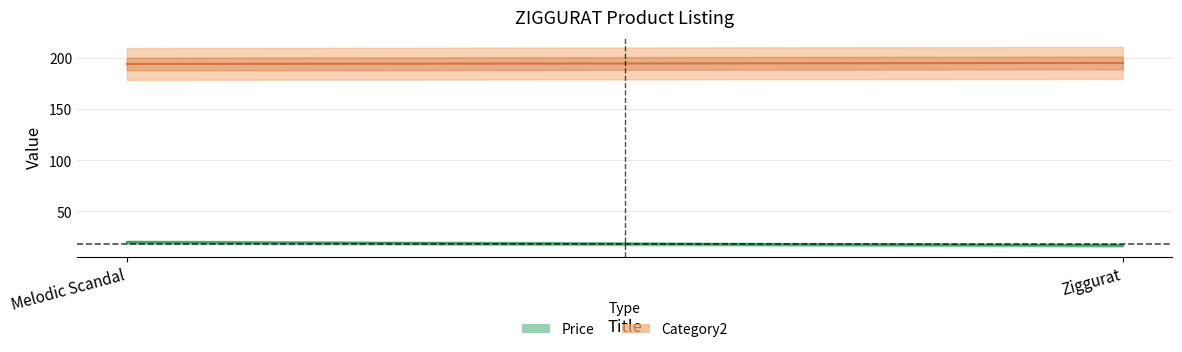

Where does the Price series first go above 19?

Melodic Scandal